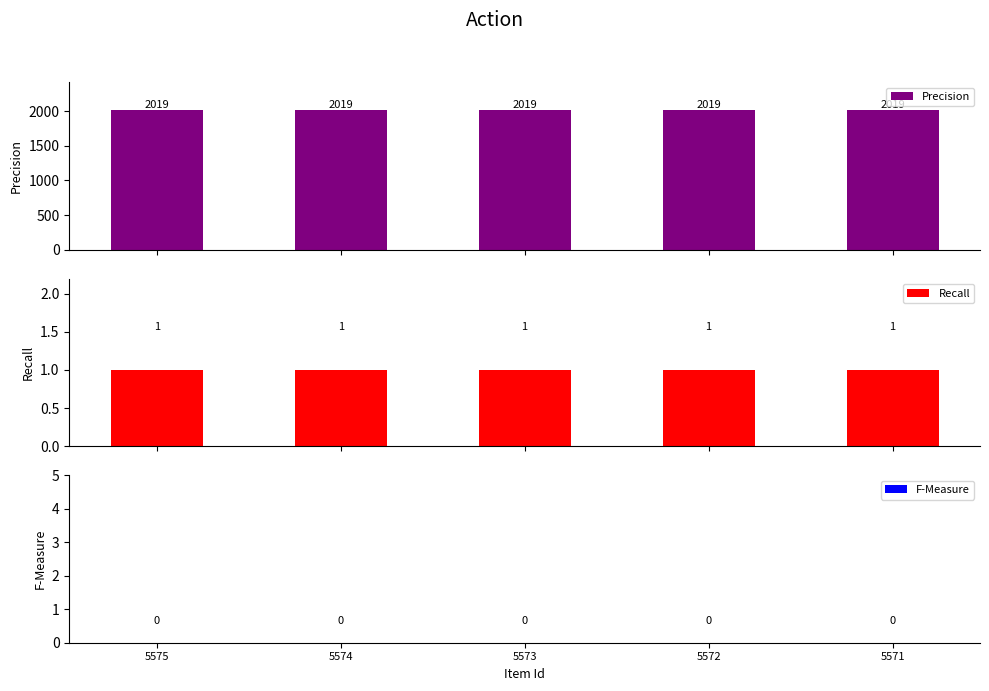

Which category has the lowest value in the F-Measure series?

5575